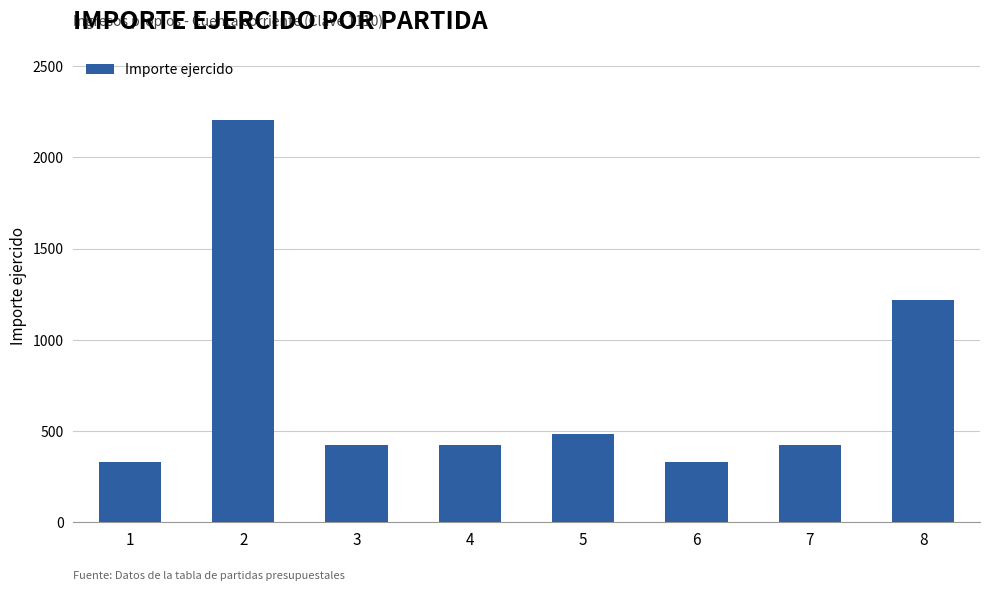

How many bars are there in total?

8